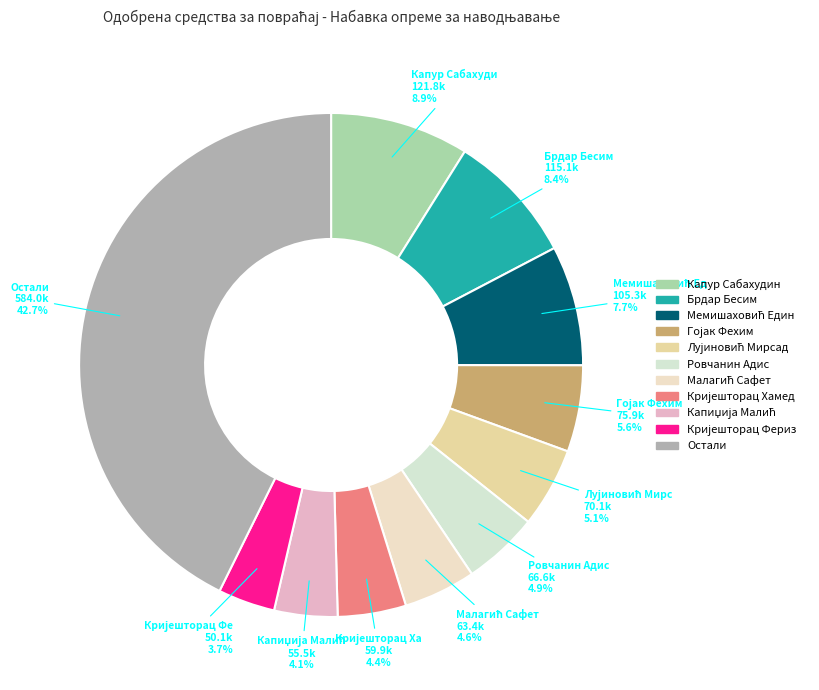

How many slices are in this pie chart?

11